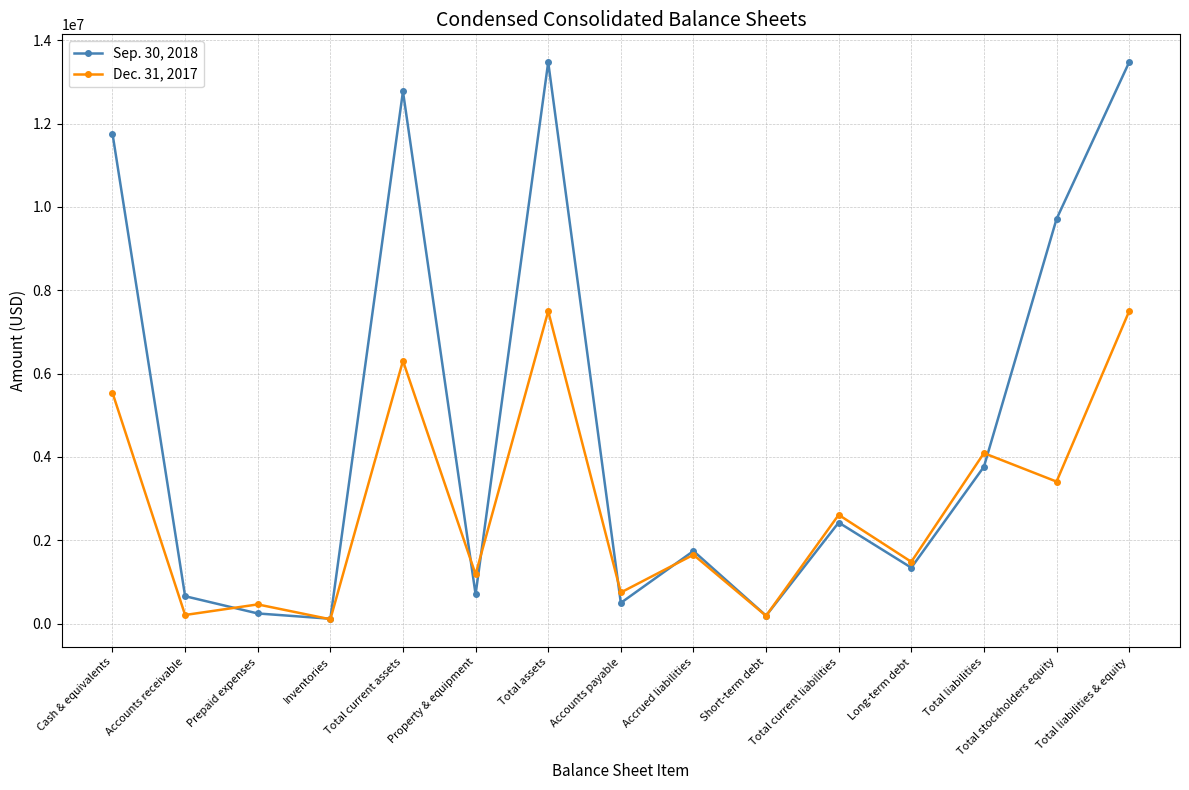

Read the Sep. 30, 2018 value at Prepaid expenses.

242000